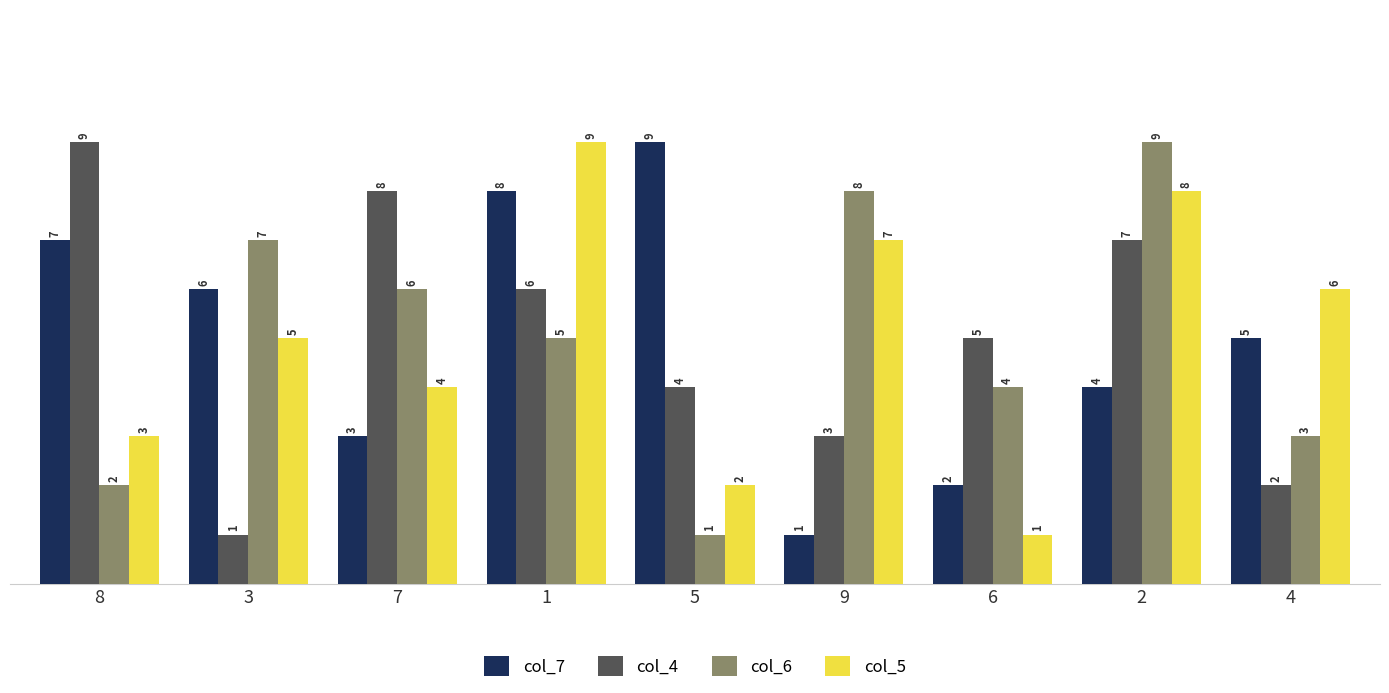

What are all the series names shown in the legend?

col_7, col_4, col_6, col_5